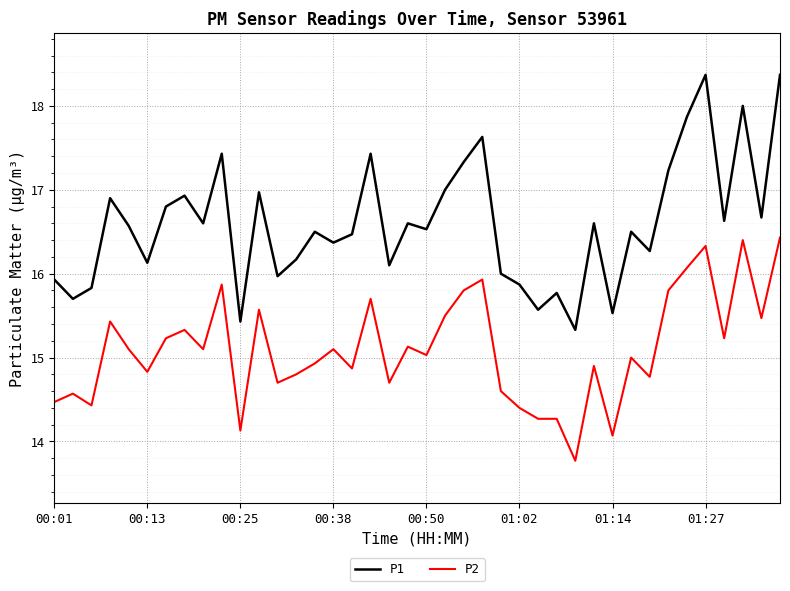

Is this an area chart (filled region under the line)?

No